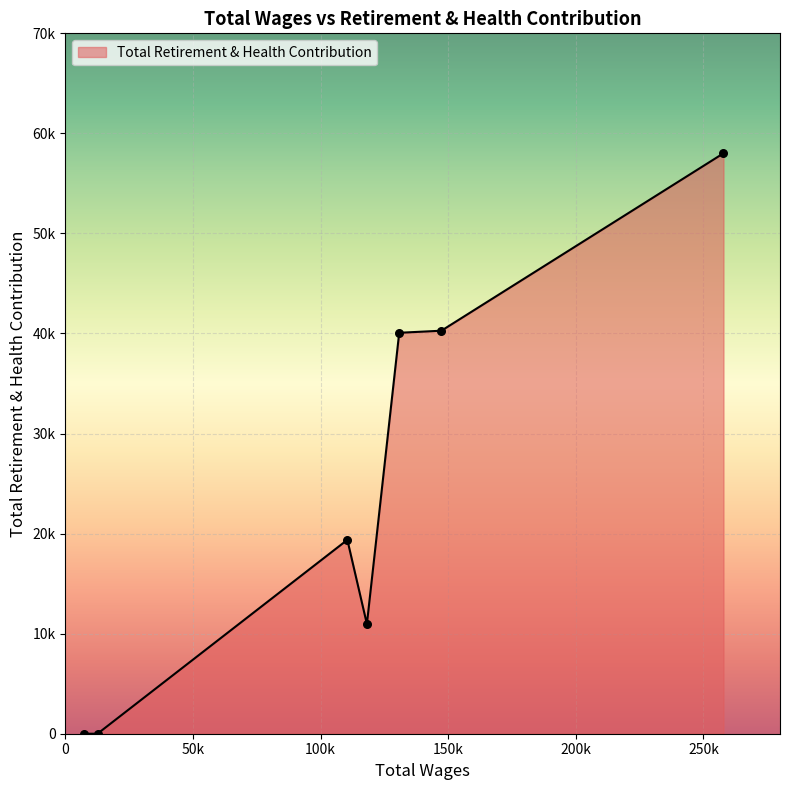

Is this an area chart (filled region under the line)?

Yes